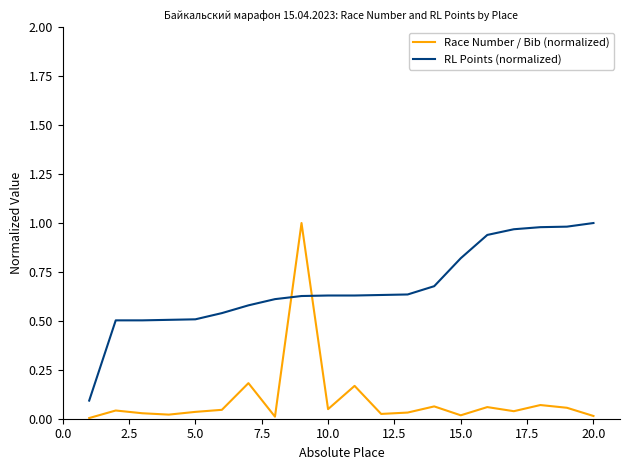

Which series has the widest spread of values?

Race Number / Bib (normalized)